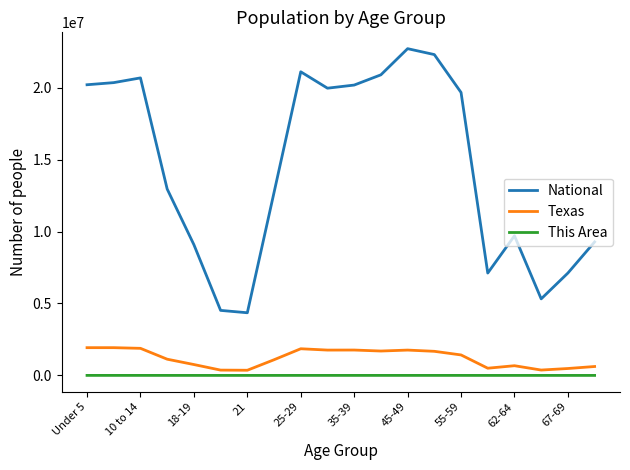

Which series has the largest total across all categories?

National